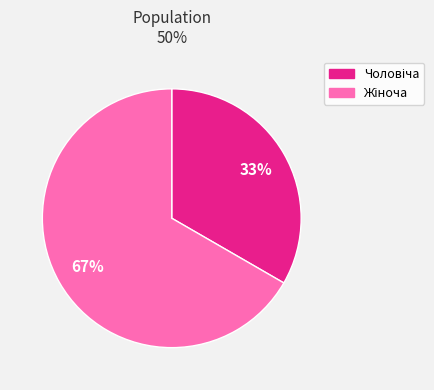

Is there any slice that represents more than half of the pie?

Yes